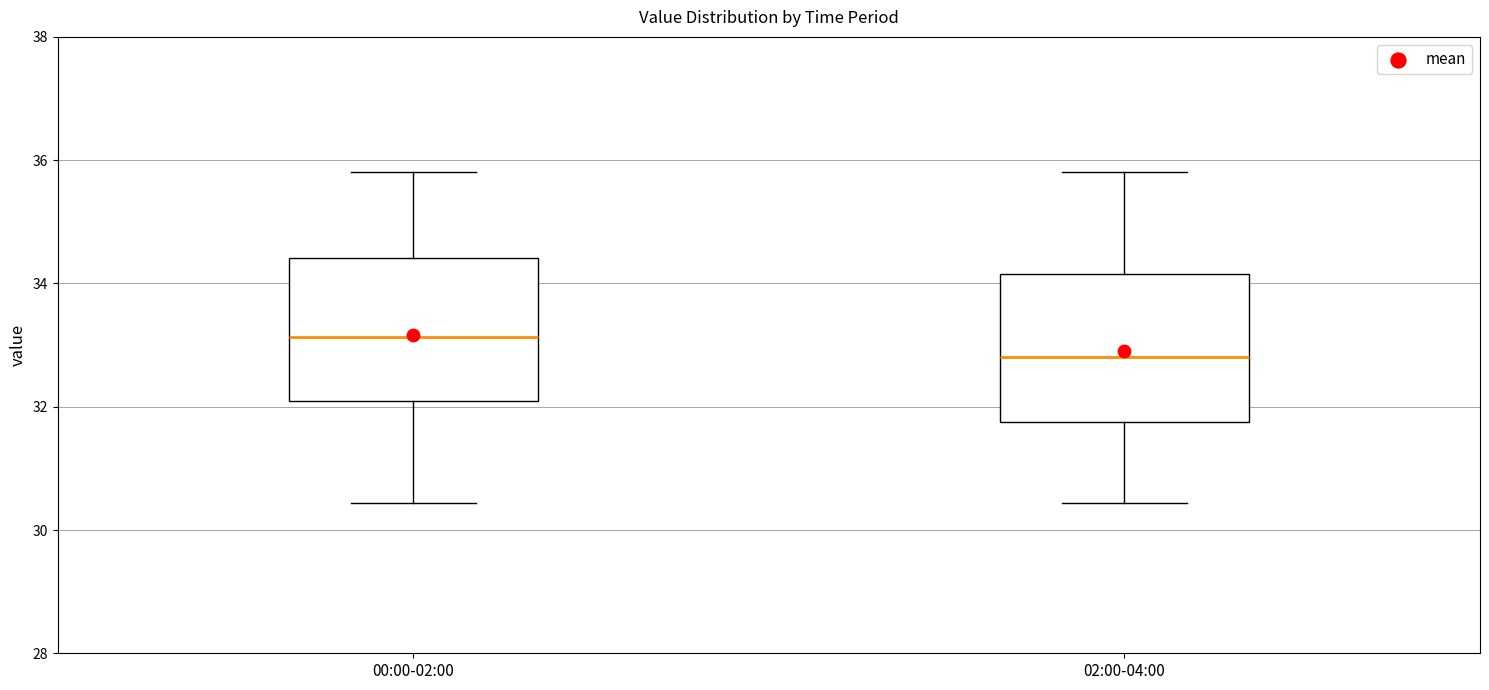

Reading left to right, read every box against the y-axis: the position of its median line, the range the box covers, and the ends of its whiskers. The values are not printed on the chart, so give them approximately, as read against the axis.

00:00-02:00: median 33.2, box 32.2 to 34.4, whiskers 30.4 to 35.8
02:00-04:00: median 32.8, box 31.8 to 34.2, whiskers 30.4 to 35.8